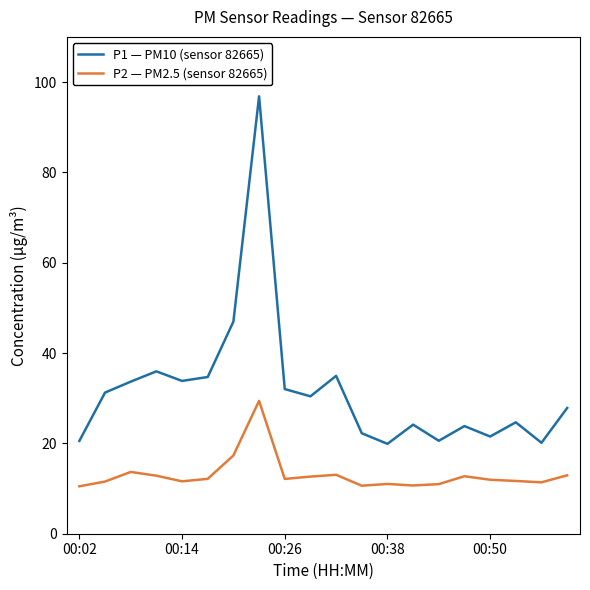

Does the chart display data point markers on the line(s)?

No